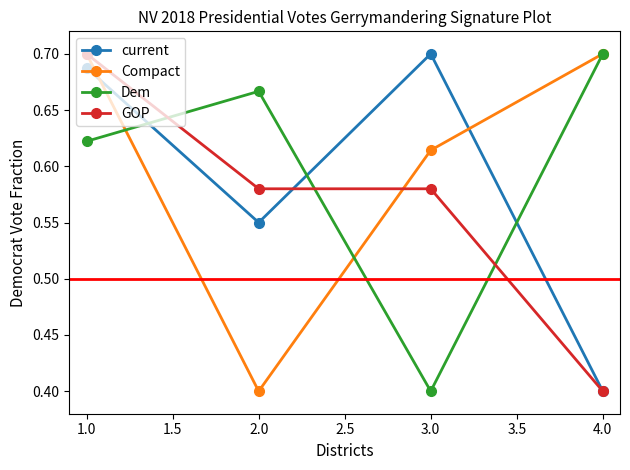

Where is the first local minimum for Dem?

3.0